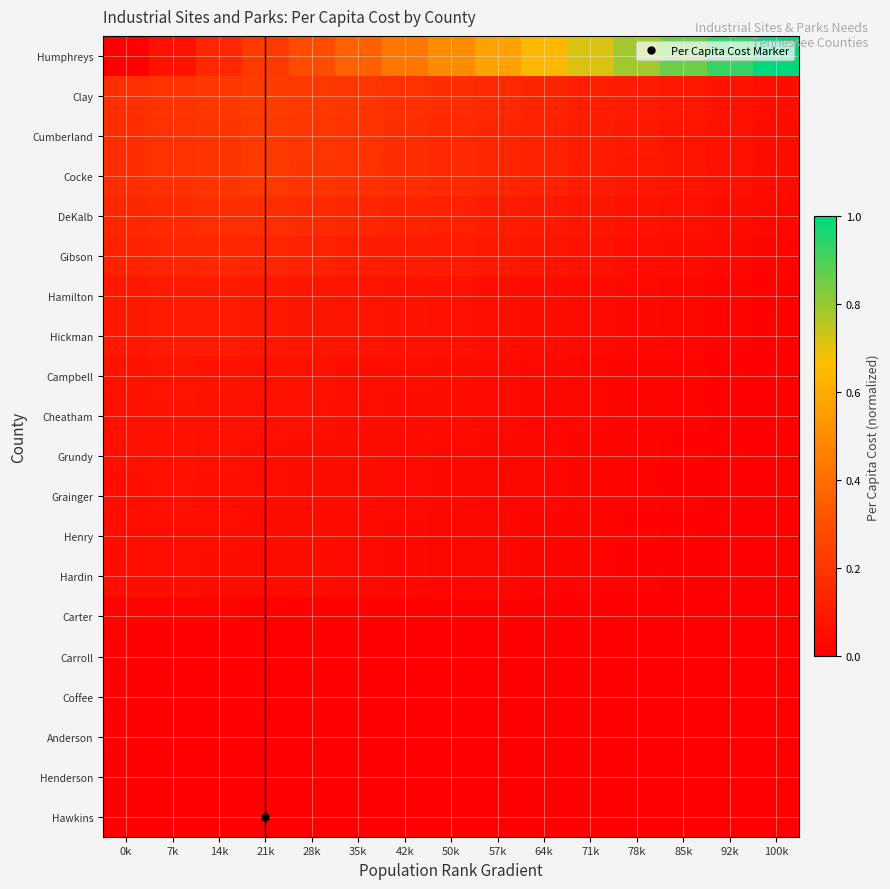

Reading right to left, transcribe all the data shown in this chart.

Hawkins: 100k=0.0	92k=0.0	85k=0.0	78k=0.0	71k=0.0	64k=0.0	57k=0.0	50k=0.0	42k=0.0	35k=0.0	28k=0.0	21k=0.0	14k=0.0	7k=0.0	0k=0.0
Henderson: 100k=0.0	92k=0.0	85k=0.0	78k=0.0	71k=0.0	64k=0.0	57k=0.0	50k=0.0	42k=0.0	35k=0.0	28k=0.0	21k=0.0	14k=0.0	7k=0.0	0k=0.0
Anderson: 100k=0.0	92k=0.0	85k=0.0	78k=0.0	71k=0.0	64k=0.0	57k=0.0	50k=0.0	42k=0.0	35k=0.0	28k=0.0	21k=0.0	14k=0.0	7k=0.0	0k=0.0
Coffee: 100k=0.0	92k=0.0	85k=0.0	78k=0.0	71k=0.0	64k=0.0	57k=0.0	50k=0.0	42k=0.0	35k=0.0	28k=0.0	21k=0.0	14k=0.0	7k=0.0	0k=0.0
Carroll: 100k=0.0	92k=0.0	85k=0.0	78k=0.0	71k=0.0	64k=0.0	57k=0.0	50k=0.0	42k=0.0	35k=0.0	28k=0.0	21k=0.0	14k=0.0	7k=0.0	0k=0.0
Carter: 100k=0.0	92k=0.0	85k=0.0	78k=0.0	71k=0.0	64k=0.0	57k=0.0	50k=0.0	42k=0.0	35k=0.0	28k=0.0	21k=0.0	14k=0.0	7k=0.0	0k=0.0
Hardin: 100k=0.0	92k=0.0	85k=0.0	78k=0.0	71k=0.0	64k=0.0	57k=0.0	50k=0.0	42k=0.0	35k=0.0	28k=0.0	21k=0.0	14k=0.0	7k=0.1	0k=0.1
Henry: 100k=0.0	92k=0.0	85k=0.0	78k=0.0	71k=0.0	64k=0.0	57k=0.0	50k=0.0	42k=0.0	35k=0.0	28k=0.0	21k=0.0	14k=0.1	7k=0.1	0k=0.1
Grainger: 100k=0.0	92k=0.0	85k=0.0	78k=0.0	71k=0.0	64k=0.0	57k=0.0	50k=0.0	42k=0.0	35k=0.0	28k=0.0	21k=0.1	14k=0.1	7k=0.1	0k=0.1
Grundy: 100k=0.0	92k=0.0	85k=0.0	78k=0.0	71k=0.0	64k=0.0	57k=0.0	50k=0.0	42k=0.0	35k=0.0	28k=0.0	21k=0.1	14k=0.1	7k=0.1	0k=0.1
Cheatham: 100k=0.0	92k=0.0	85k=0.0	78k=0.0	71k=0.0	64k=0.0	57k=0.0	50k=0.0	42k=0.0	35k=0.1	28k=0.1	21k=0.1	14k=0.1	7k=0.1	0k=0.1
Campbell: 100k=0.0	92k=0.0	85k=0.0	78k=0.0	71k=0.0	64k=0.0	57k=0.0	50k=0.0	42k=0.1	35k=0.1	28k=0.1	21k=0.1	14k=0.1	7k=0.1	0k=0.1
Hickman: 100k=0.0	92k=0.0	85k=0.0	78k=0.0	71k=0.0	64k=0.0	57k=0.1	50k=0.1	42k=0.1	35k=0.1	28k=0.1	21k=0.1	14k=0.1	7k=0.1	0k=0.1
Hamilton: 100k=0.0	92k=0.0	85k=0.0	78k=0.0	71k=0.0	64k=0.0	57k=0.1	50k=0.1	42k=0.1	35k=0.1	28k=0.1	21k=0.1	14k=0.1	7k=0.1	0k=0.1
Gibson: 100k=0.0	92k=0.0	85k=0.0	78k=0.1	71k=0.1	64k=0.1	57k=0.1	50k=0.1	42k=0.1	35k=0.1	28k=0.1	21k=0.1	14k=0.1	7k=0.1	0k=0.1
DeKalb: 100k=0.0	92k=0.0	85k=0.1	78k=0.1	71k=0.1	64k=0.1	57k=0.1	50k=0.1	42k=0.1	35k=0.1	28k=0.2	21k=0.2	14k=0.2	7k=0.2	0k=0.1
Cocke: 100k=0.0	92k=0.1	85k=0.1	78k=0.1	71k=0.1	64k=0.1	57k=0.1	50k=0.2	42k=0.2	35k=0.2	28k=0.2	21k=0.2	14k=0.2	7k=0.2	0k=0.2
Cumberland: 100k=0.0	92k=0.1	85k=0.1	78k=0.1	71k=0.1	64k=0.1	57k=0.1	50k=0.2	42k=0.2	35k=0.2	28k=0.2	21k=0.2	14k=0.2	7k=0.2	0k=0.2
Clay: 100k=0.1	92k=0.1	85k=0.1	78k=0.1	71k=0.1	64k=0.1	57k=0.2	50k=0.2	42k=0.2	35k=0.2	28k=0.2	21k=0.2	14k=0.2	7k=0.2	0k=0.2
Humphreys: 100k=1.0	92k=0.9	85k=0.9	78k=0.8	71k=0.7	64k=0.6	57k=0.6	50k=0.5	42k=0.4	35k=0.4	28k=0.3	21k=0.2	14k=0.1	7k=0.1	0k=0.0